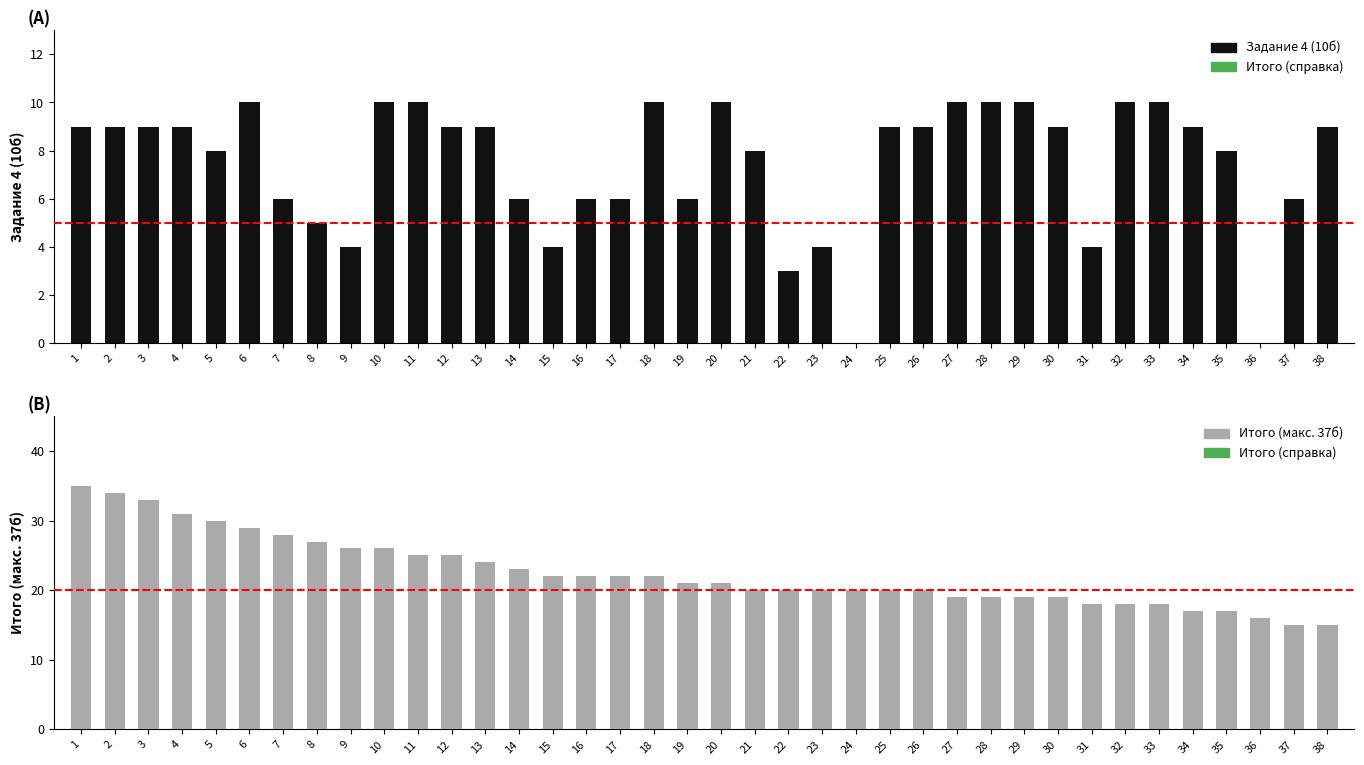

Reading right to left, transcribe all the data shown in this chart.

Задание 4 (10б): 9	6	0	8	9	10	10	4	9	10	10	10	9	9	0	4	3	8	10	6	10	6	6	4	6	9	9	10	10	4	5	6	10	8	9	9	9	9
Итого (макс. 37б): 15	15	16	17	17	18	18	18	19	19	19	19	20	20	20	20	20	20	21	21	22	22	22	22	23	24	25	25	26	26	27	28	29	30	31	33	34	35